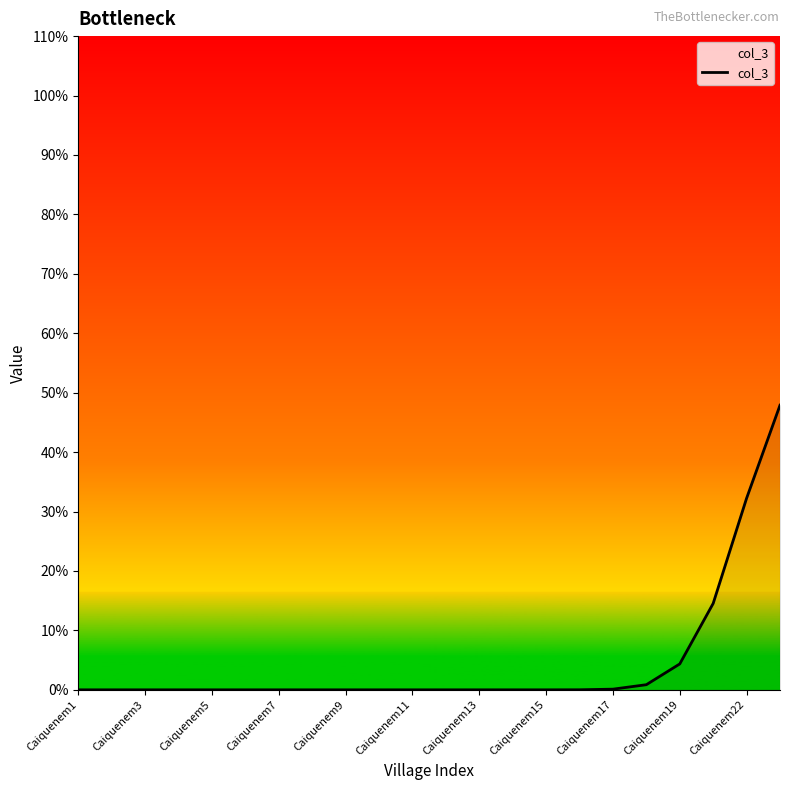

At which category does the chart reach its minimum across all series?

Caiquenem1